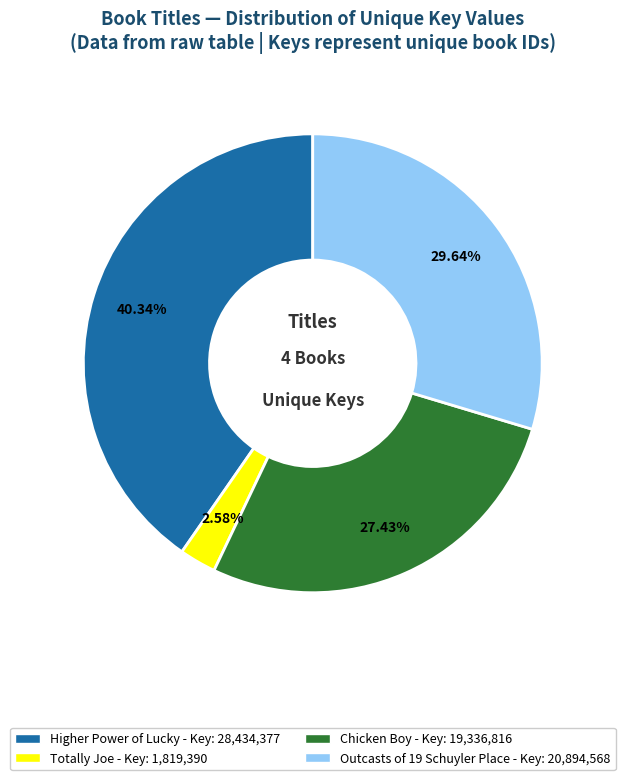

To the nearest percent, what percentage of the pie is Outcasts of 19 Schuyler Place?

30%